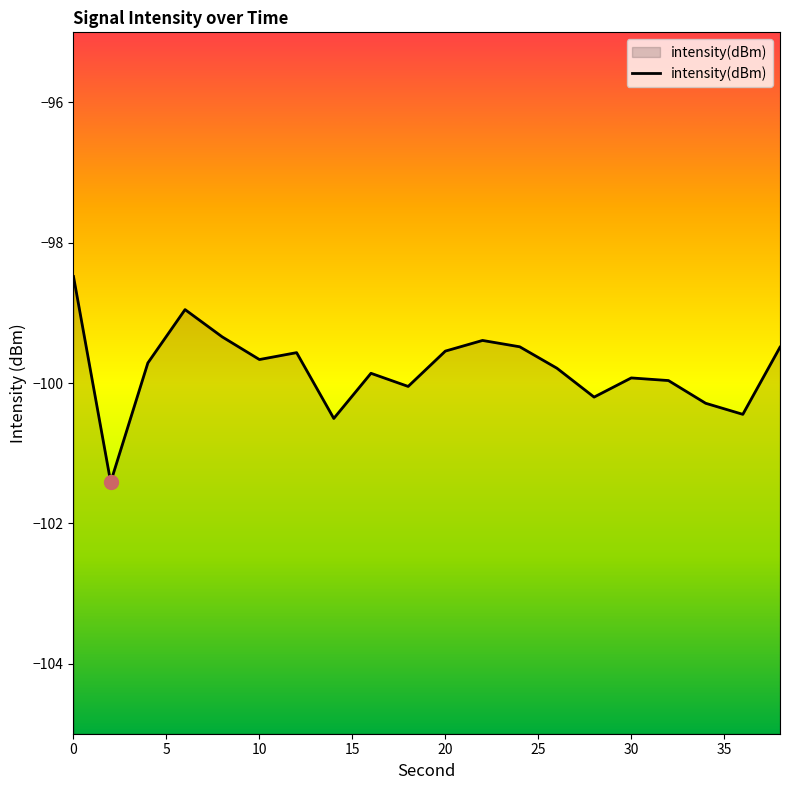

Which has a higher value, 6 or 16?

6